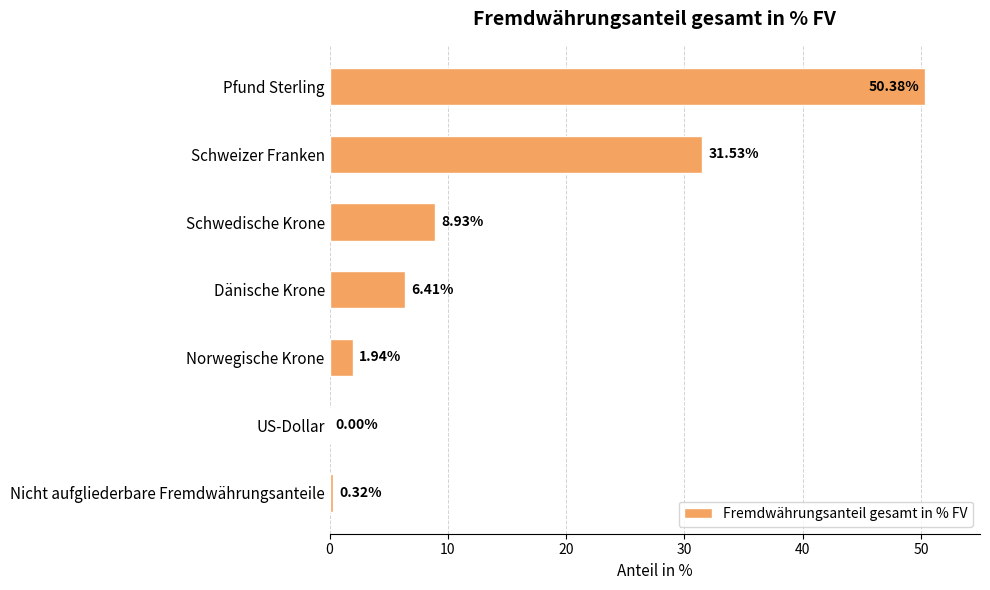

Where is the data nearest to the value 25?

Schweizer Franken